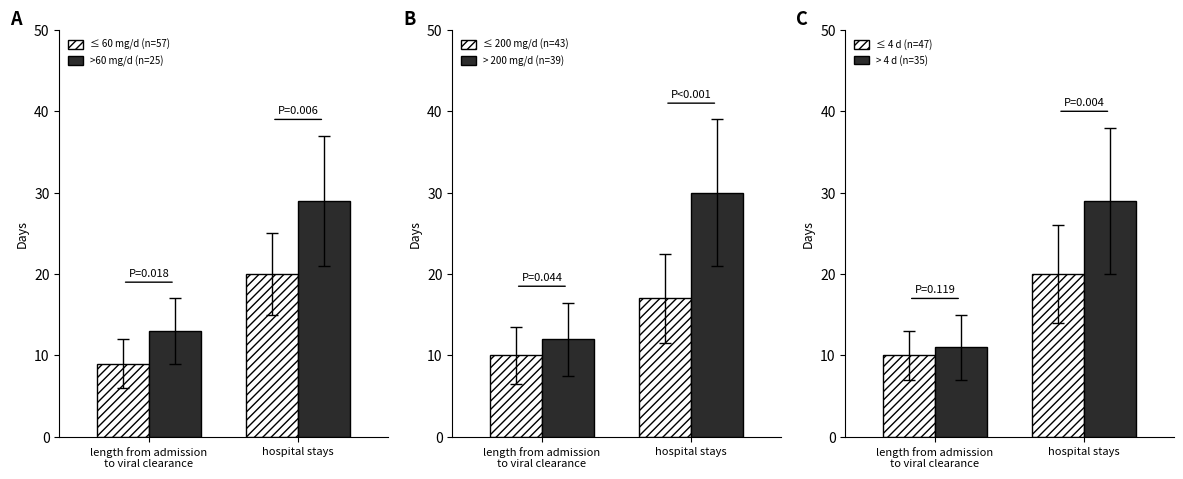

The >60 mg/d (n=25) series shows 13 at length from admission
to viral clearance. True or false?

True